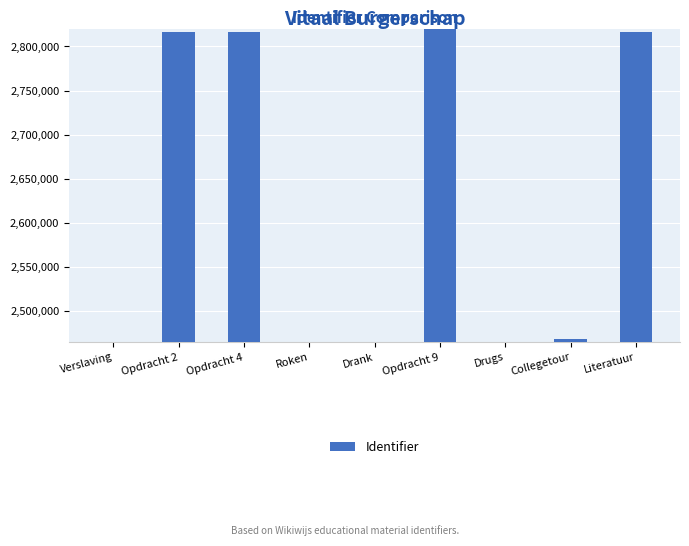

Rank the categories by value from lowest to highest.

Verslaving, Roken, Drank, Drugs, Collegetour, Opdracht 2, Literatuur, Opdracht 4, Opdracht 9